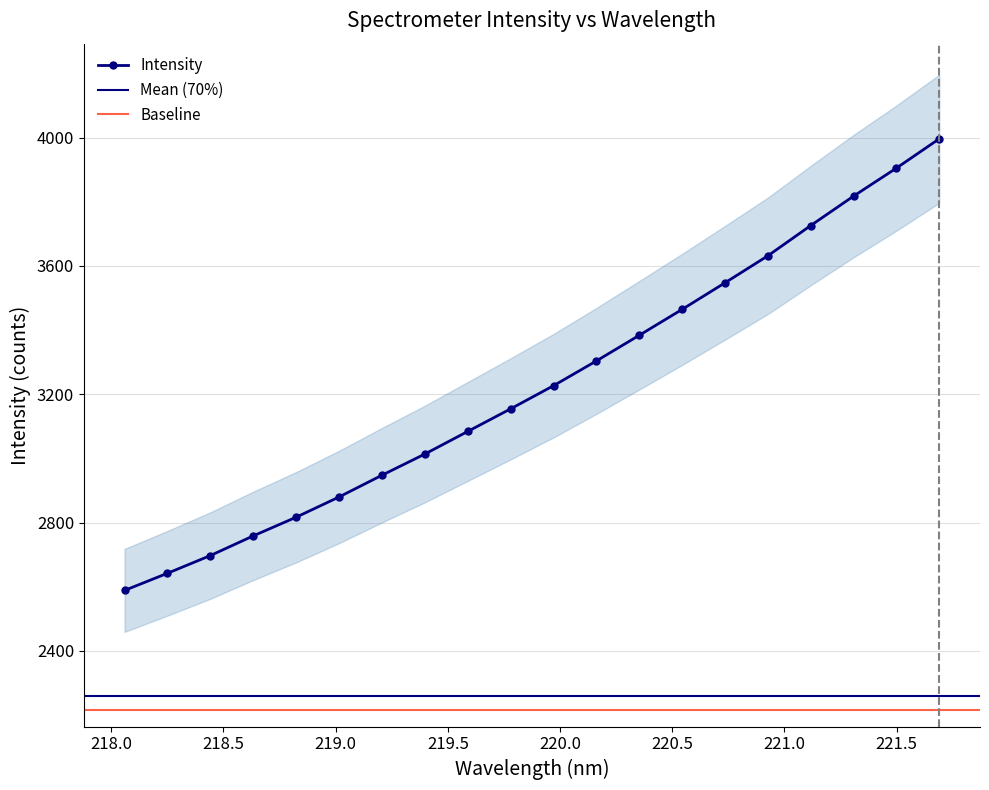

What is the value of the Intensity point at the 13th from the left?

3383.8